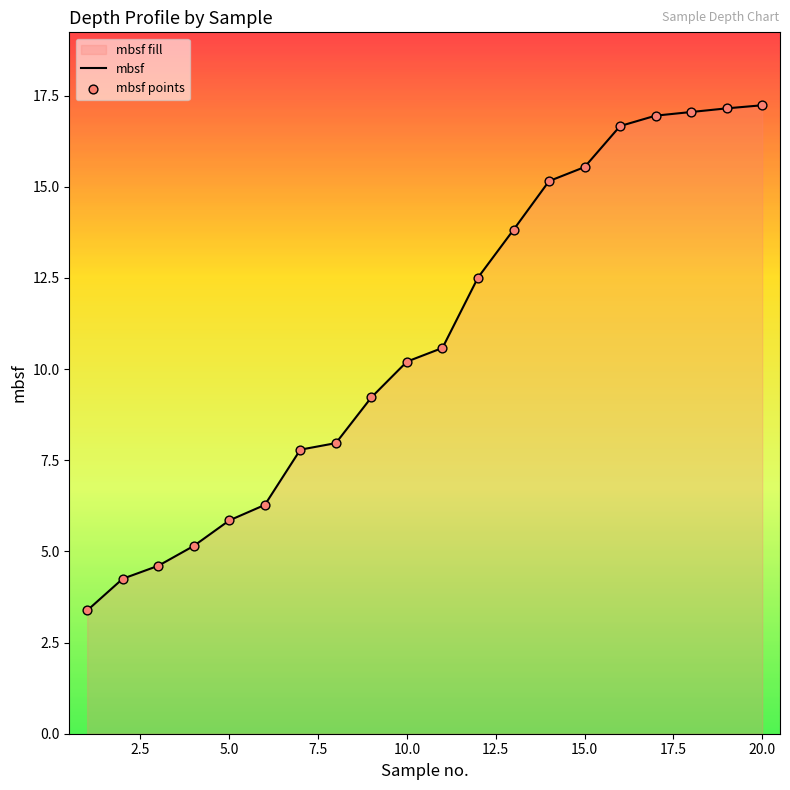

Which series has the widest spread of Y values?

mbsf